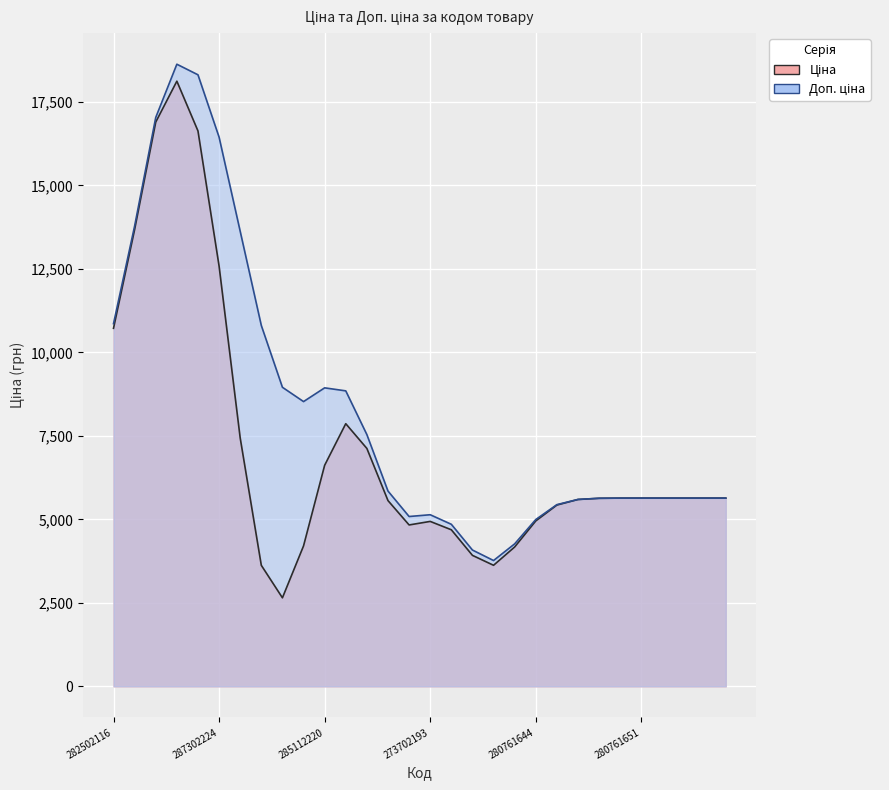

What is the label of the 28th point from the right?

287292222